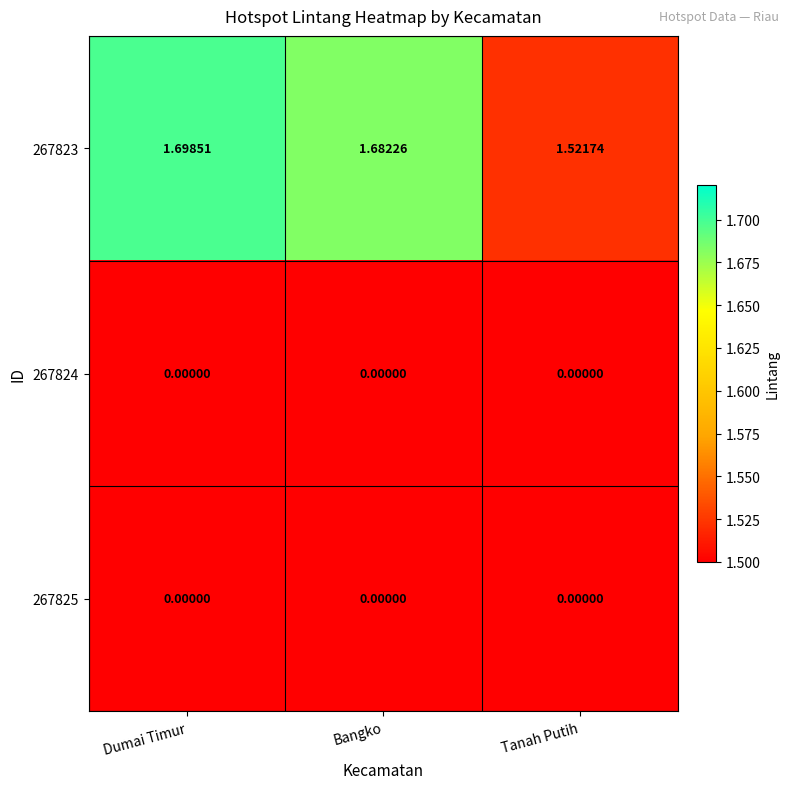

Which category has the highest value across all series?

Dumai Timur